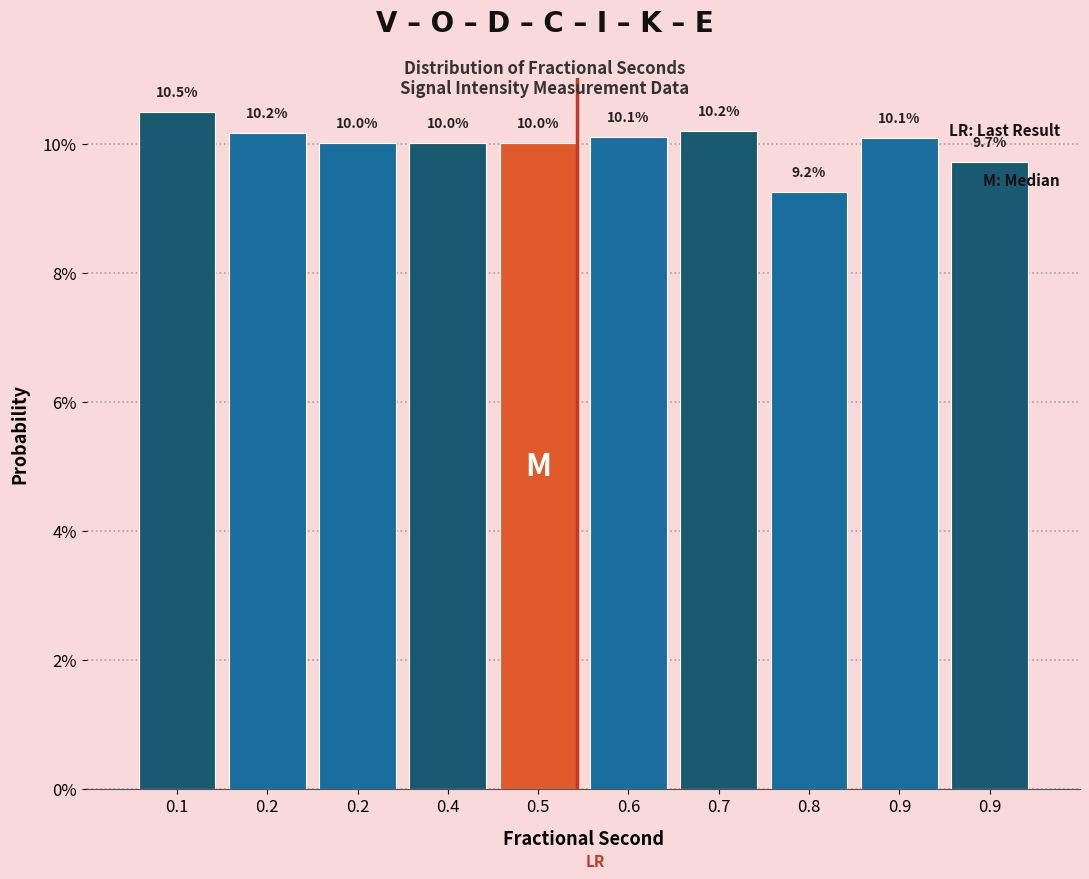

Does the chart contain any negative values?

No